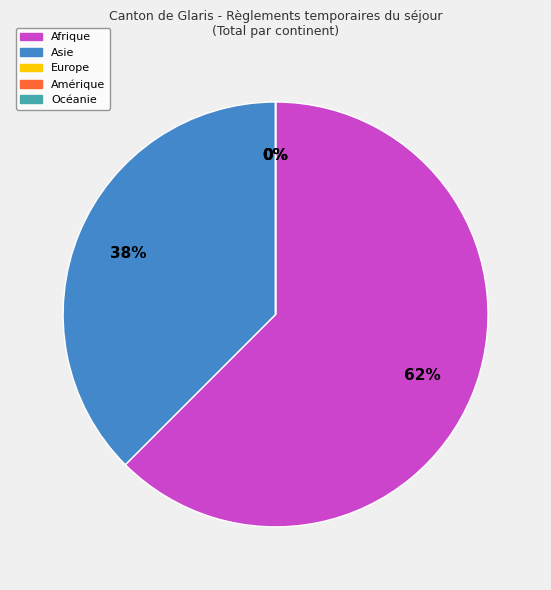

How much of the chart is everything except Europe?

100.0%